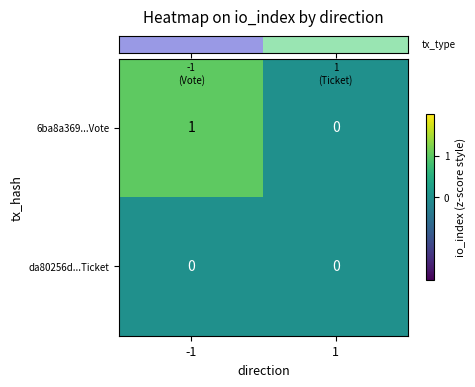

Reading left to right, extract all data points from this chart.

6ba8a369...Vote: 1	0
da80256d...Ticket: 0	0